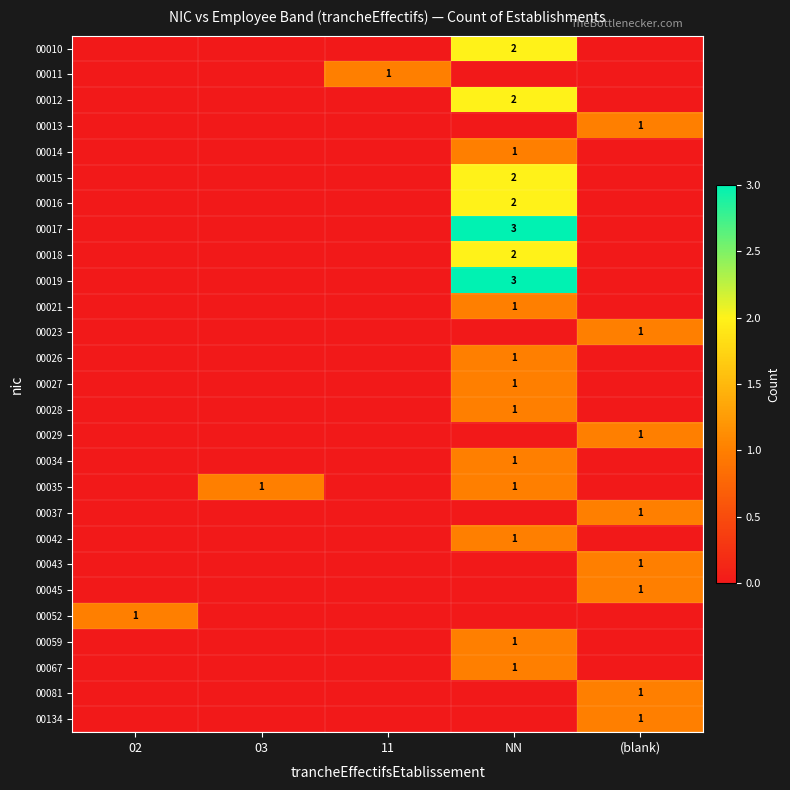

What is the difference between the highest and lowest values at 11?

1